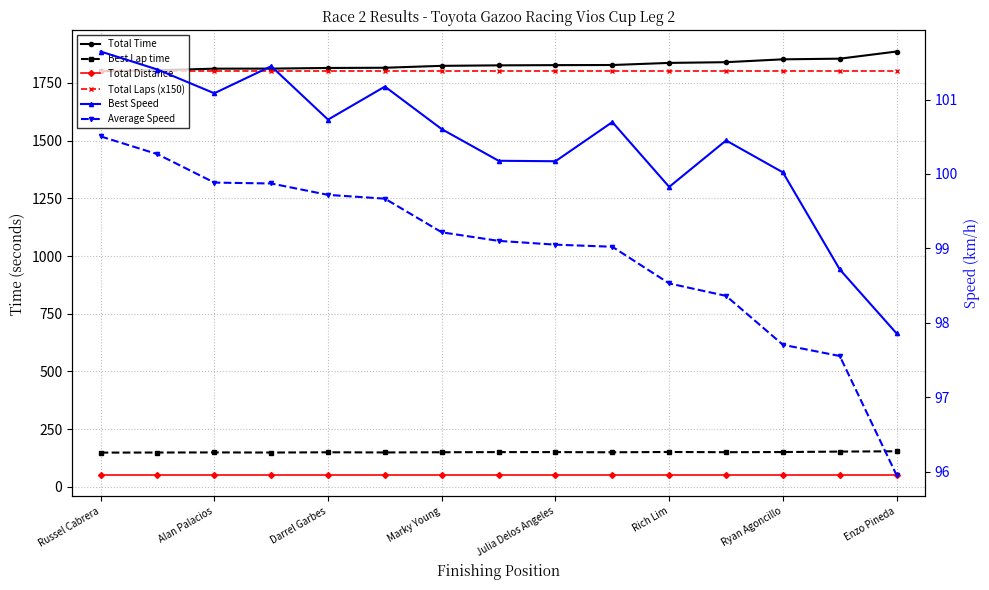

What is the difference between the Best Lap time values at Ryan Agoncillo and Marky Young?

1.2